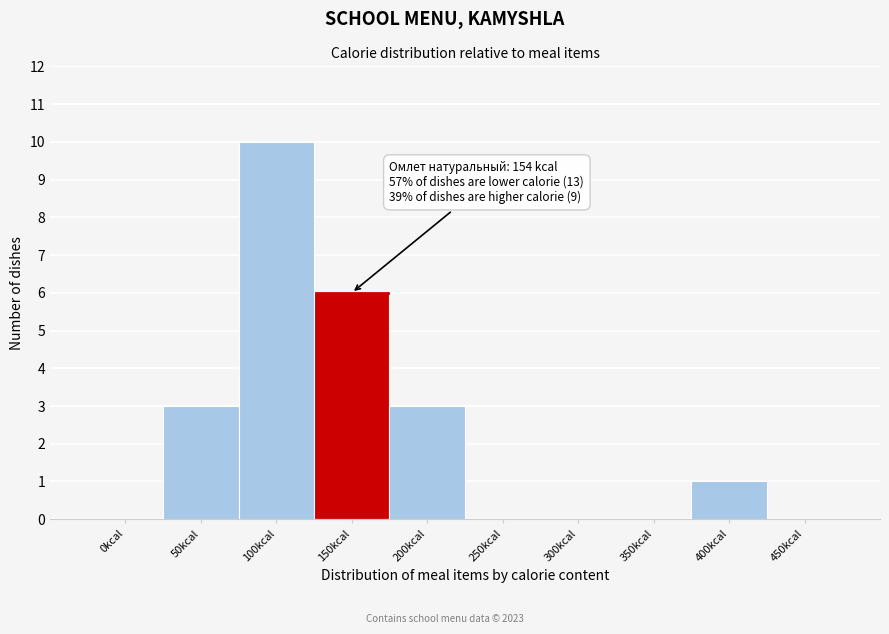

Reading left to right, extract all data points from this chart.

0kcal=0	50kcal=3	100kcal=10	150kcal=6	200kcal=3	250kcal=0	300kcal=0	350kcal=0	400kcal=1	450kcal=0